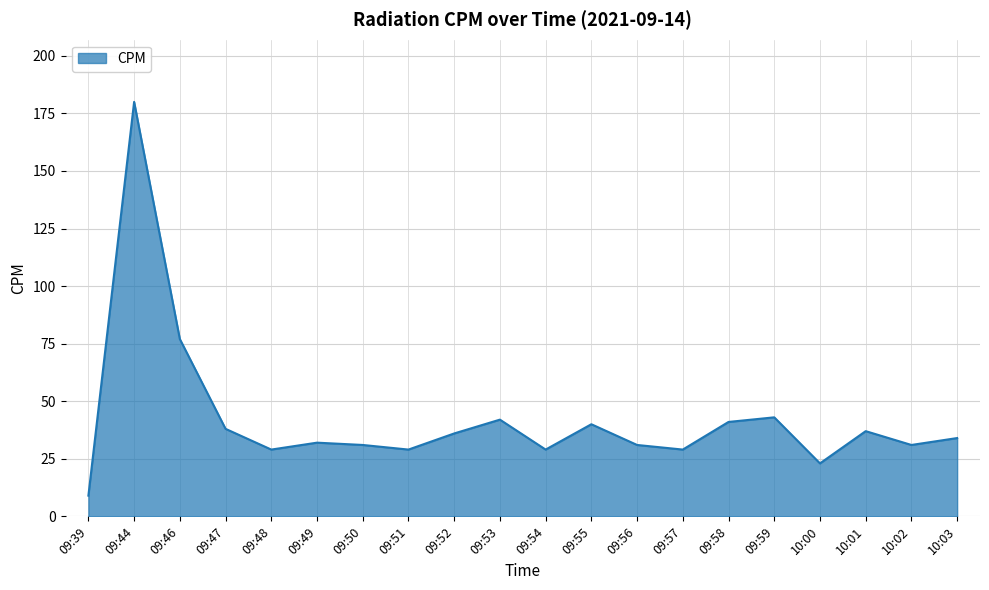

Which label corresponds to the smallest value in the chart?

09:39